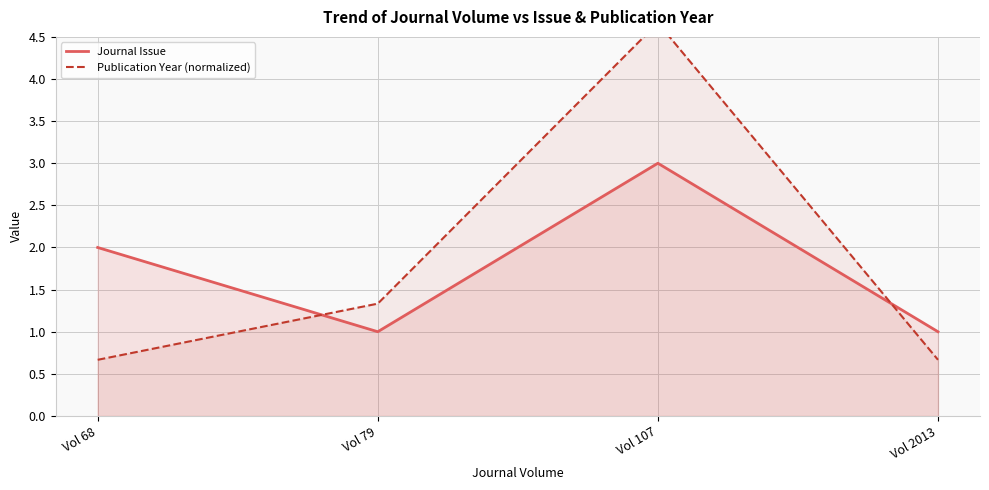

Where is the first local maximum for Publication Year (normalized)?

Vol 107